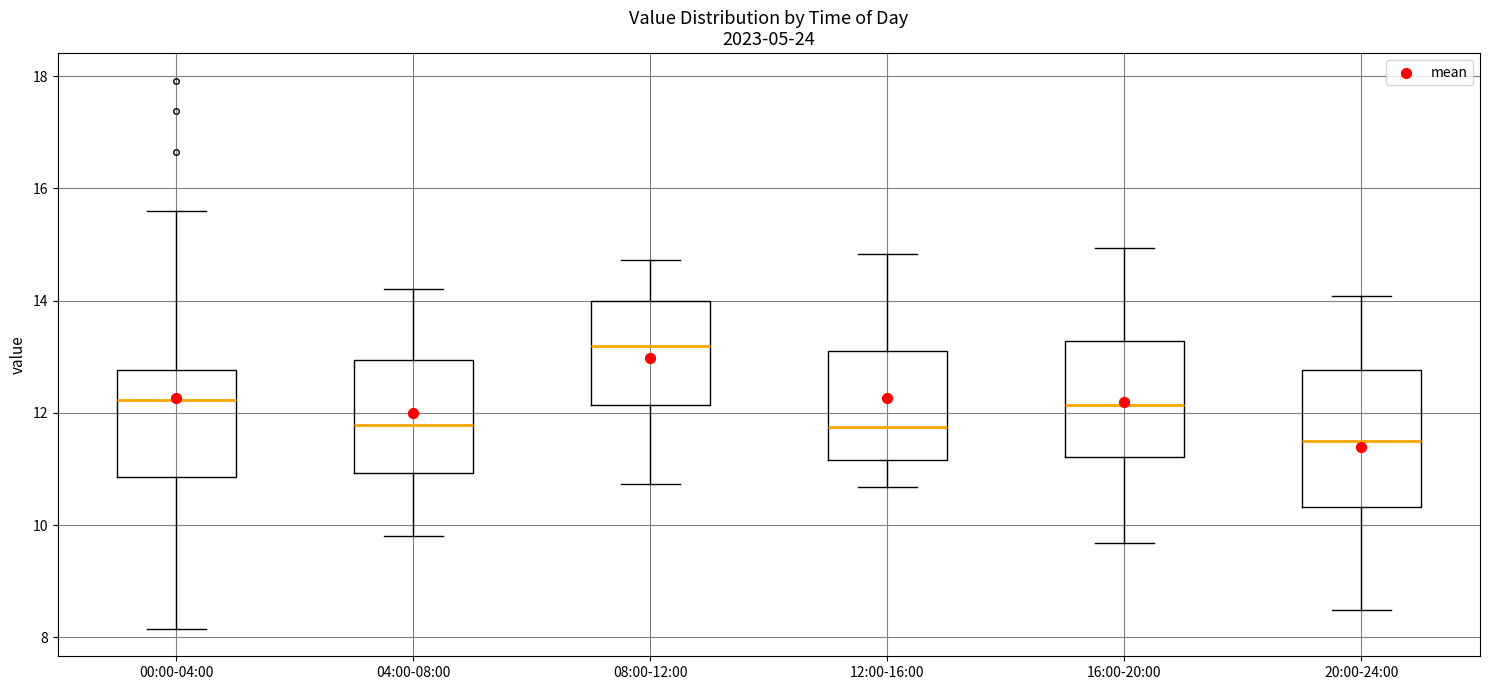

Which box's median line is the highest?

08:00-12:00